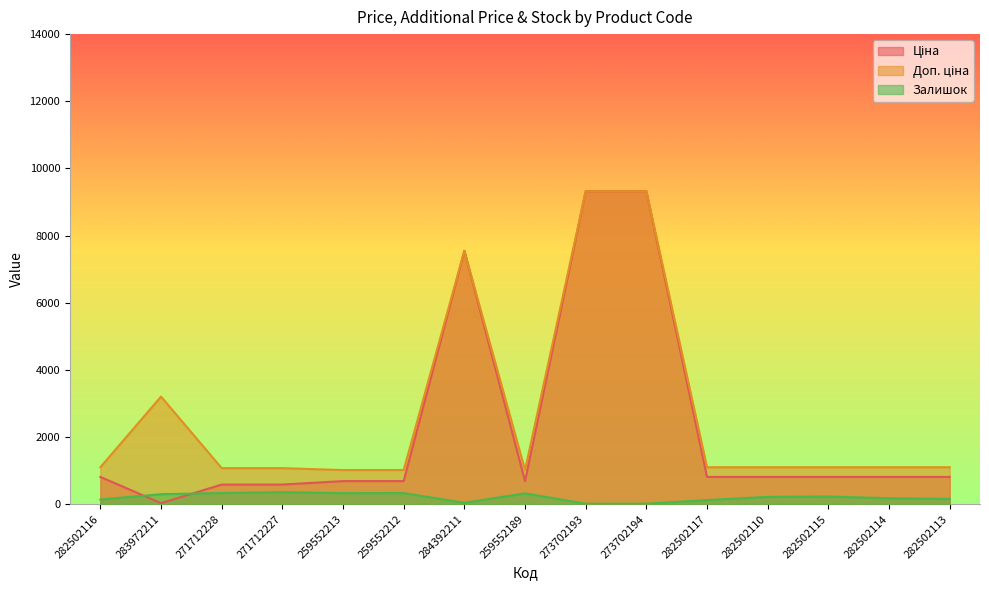

Is it true that Ціна equals 813.0 at 282502110?

True